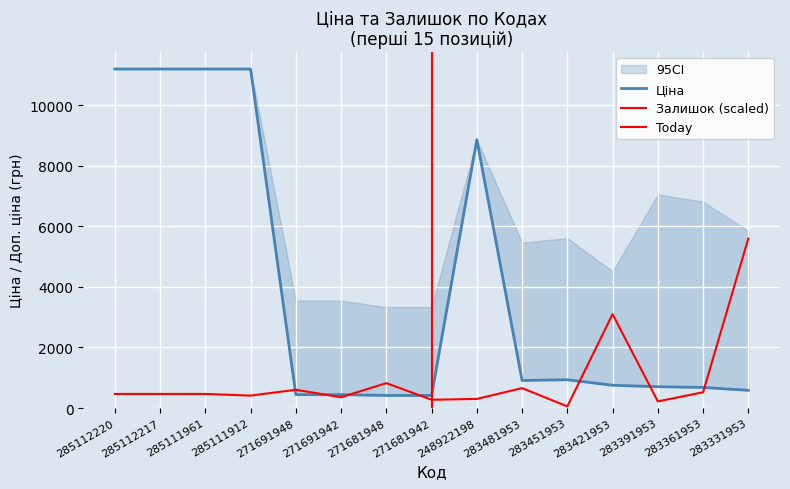

Where does the Ціна series first go above 752?

285112220